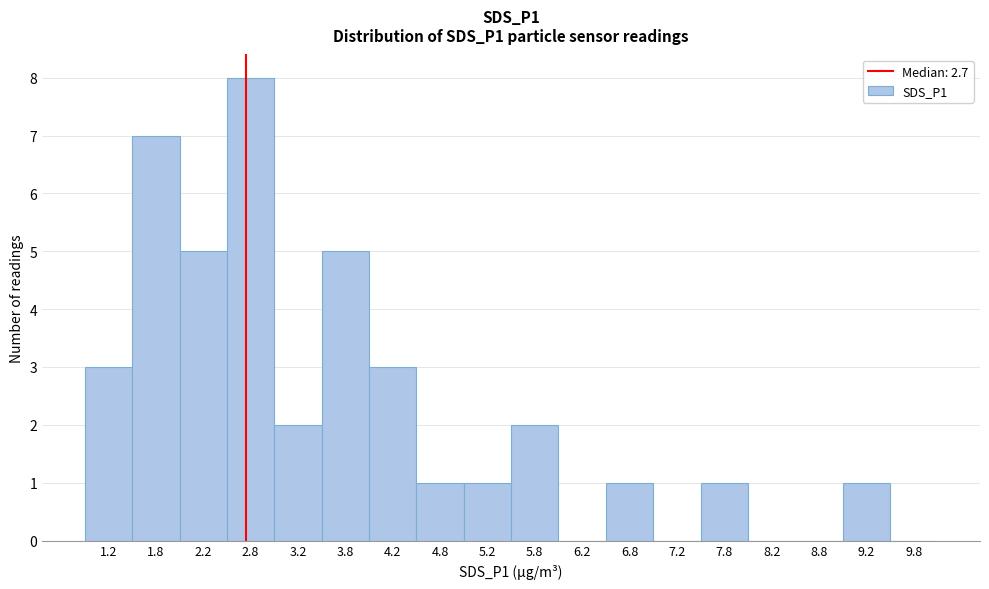

Reading left to right, list every bar in this chart as the range it spans on the x-axis followed by its height. The values are not printed on the chart, so give them approximately, as read against the axis.

1.0 to 1.5: 3
1.5 to 2.0: 7
2.0 to 2.5: 5
2.5 to 3.0: 8
3.0 to 3.5: 2
3.5 to 4.0: 5
4.0 to 4.5: 3
4.5 to 5.0: 1
5.0 to 5.5: 1
5.5 to 6.0: 2
6.0 to 6.5: 0
6.5 to 7.0: 1
7.0 to 7.5: 0
7.5 to 8.0: 1
8.0 to 8.5: 0
8.5 to 9.0: 0
9.0 to 9.5: 1
9.5 to 10.0: 0